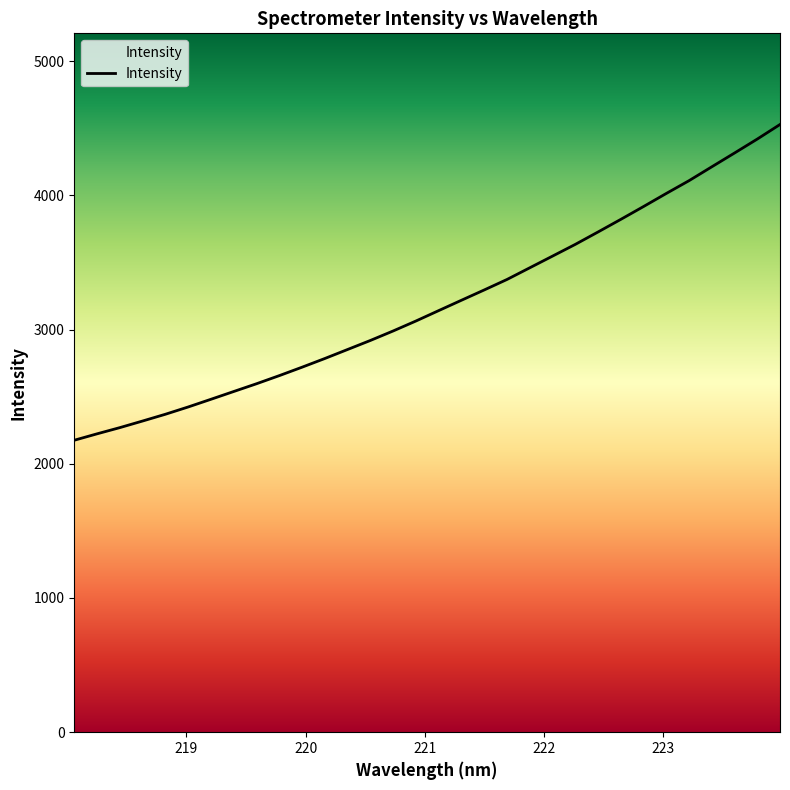

What is the average value?

3191.2